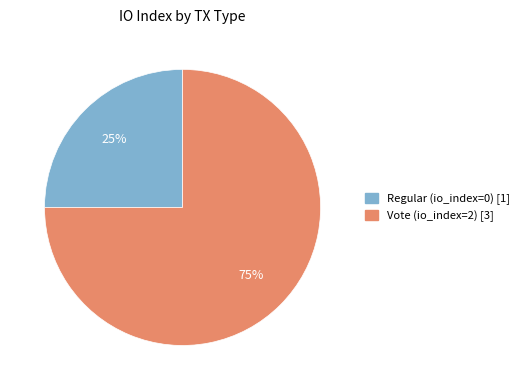

The Regular slice represents 1% of the pie. True or false?

False